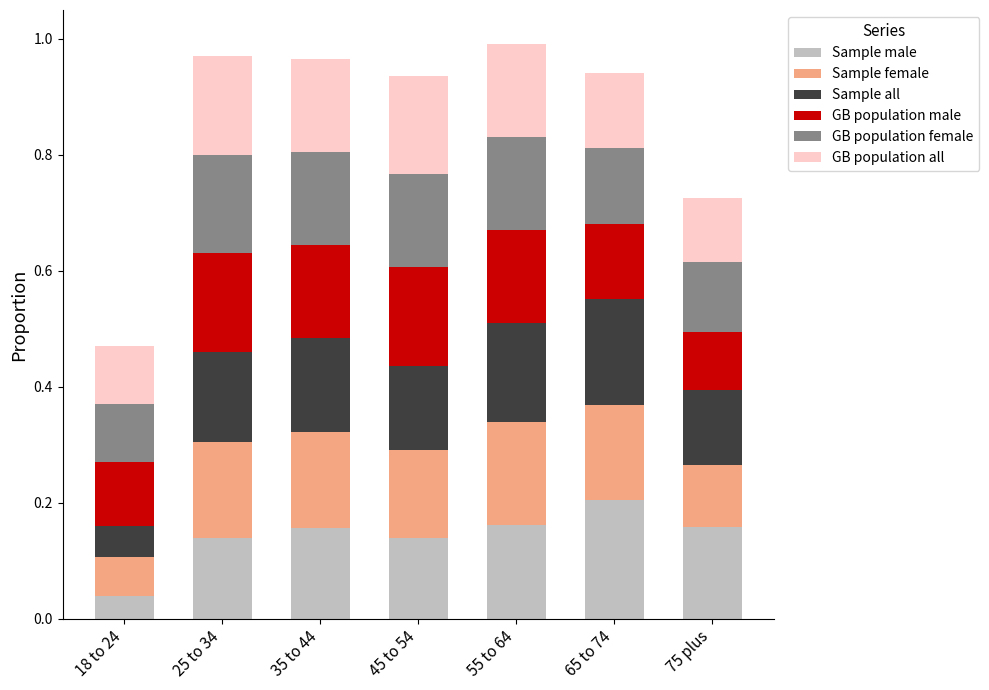

How many bars are there in total?

7